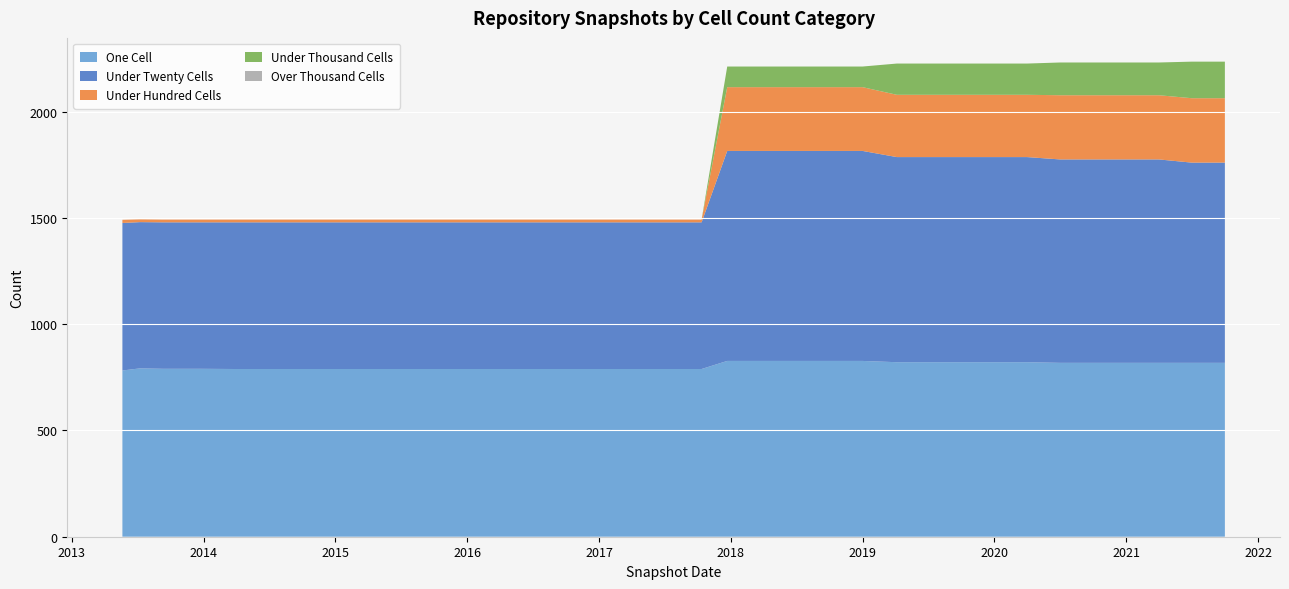

Reading left to right, what are all the values shown in this chart?

one_cell: 782	792	790	790	789	789	789	789	789	789	789	789	789	789	789	789	789	789	827	827	827	827	827	821	821	821	821	821	818	818	818	818	818	818
under_twenty_cells: 694	688	689	689	690	690	690	690	690	690	690	690	690	690	690	690	690	690	988	988	988	988	988	965	965	965	965	965	957	957	957	957	942	942
under_hundred_cells: 15	13	13	13	13	13	13	13	13	13	13	13	13	13	13	13	13	13	300	300	300	300	300	293	293	293	293	293	302	302	302	302	303	303
under_thousand_cells: 0	0	0	0	0	0	0	0	0	0	0	0	0	0	0	0	0	0	97	97	97	97	97	147	147	147	147	147	154	154	154	154	172	172
over_thousand_cells: 0	0	0	0	0	0	0	0	0	0	0	0	0	0	0	0	0	0	0	0	0	0	0	0	0	0	0	0	0	0	0	0	0	0